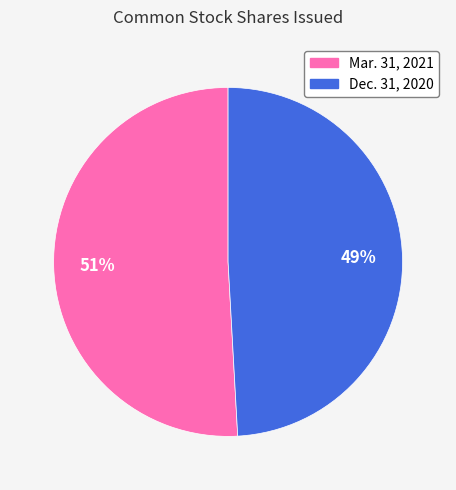

Does any single category account for the majority?

Yes